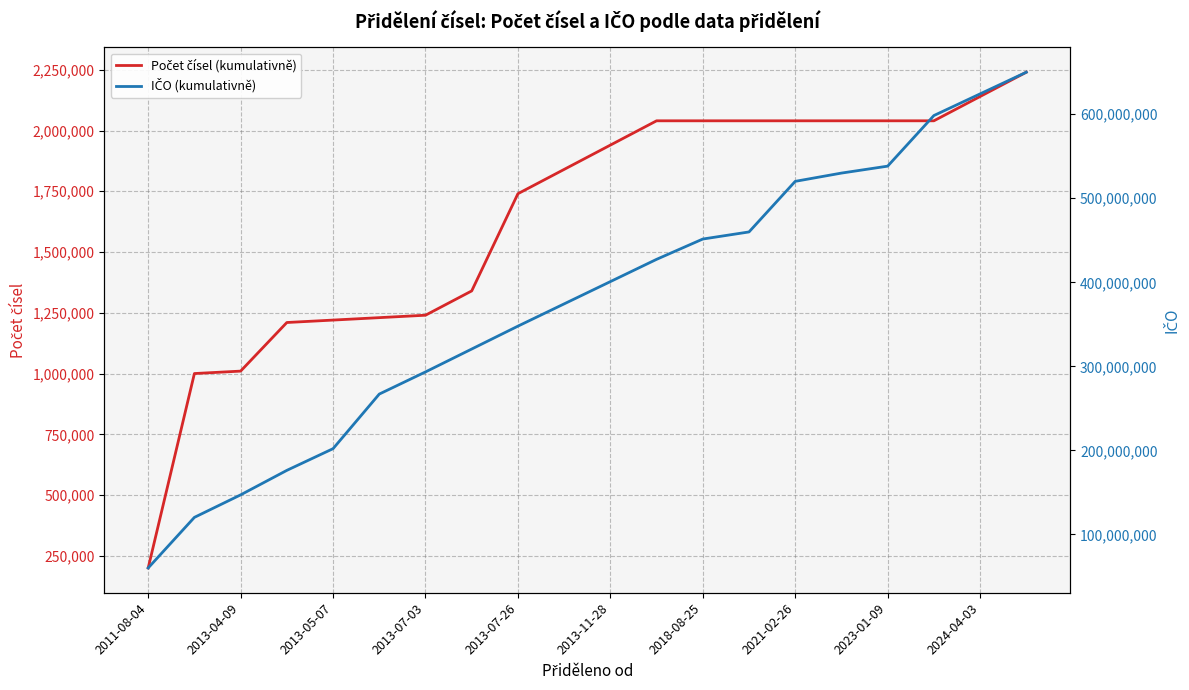

True or false: IČO (kumulativně) and Počet čísel (kumulativně) intersect in this chart.

False